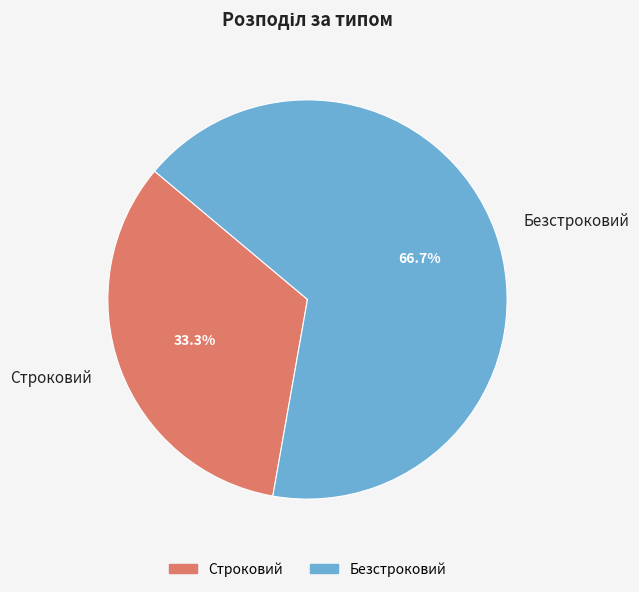

Rank the categories by value from lowest to highest.

Строковий, Безстроковий